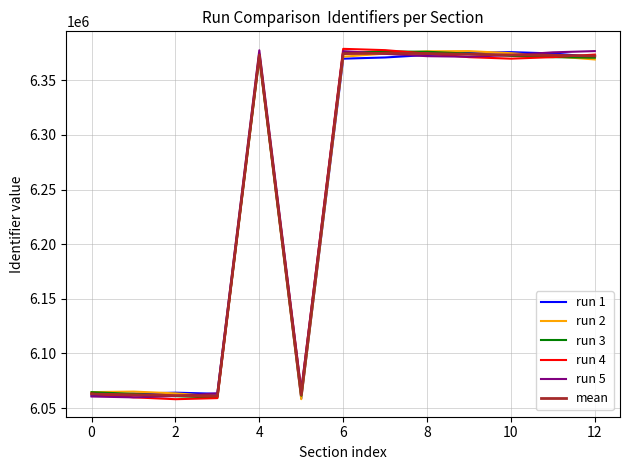

What is the minimum value shown in the chart?

6058129.4